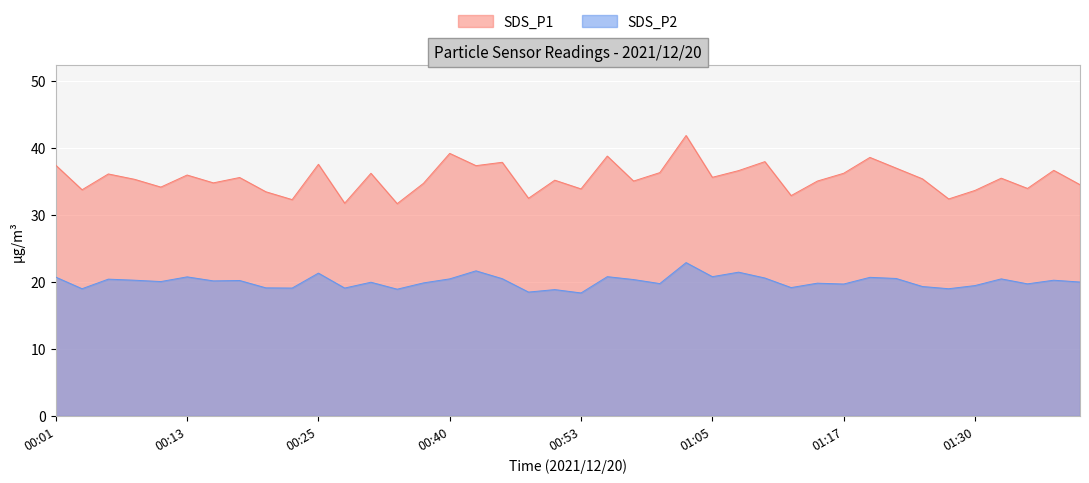

True or false: SDS_P2 has more than 2 points higher than both neighbors.

True